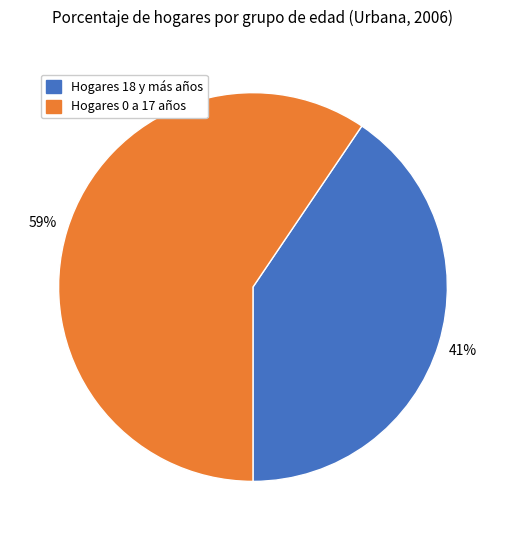

Is there a majority slice in this chart?

Yes